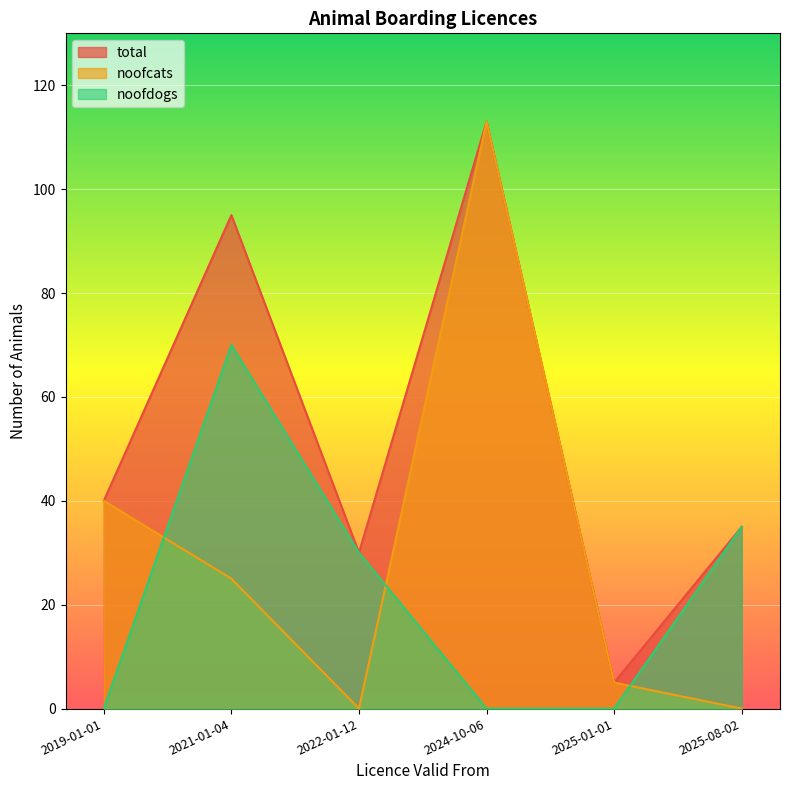

At 2025-01-01, list the series in order from largest to smallest.

noofcats, total, noofdogs